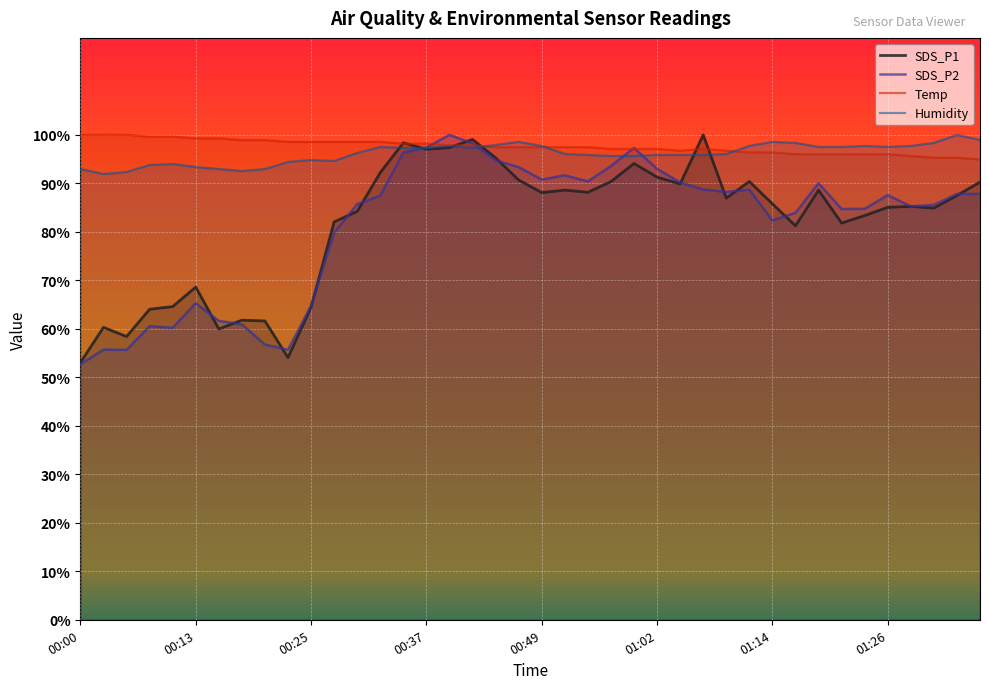

What is the greatest value displayed?

100.0